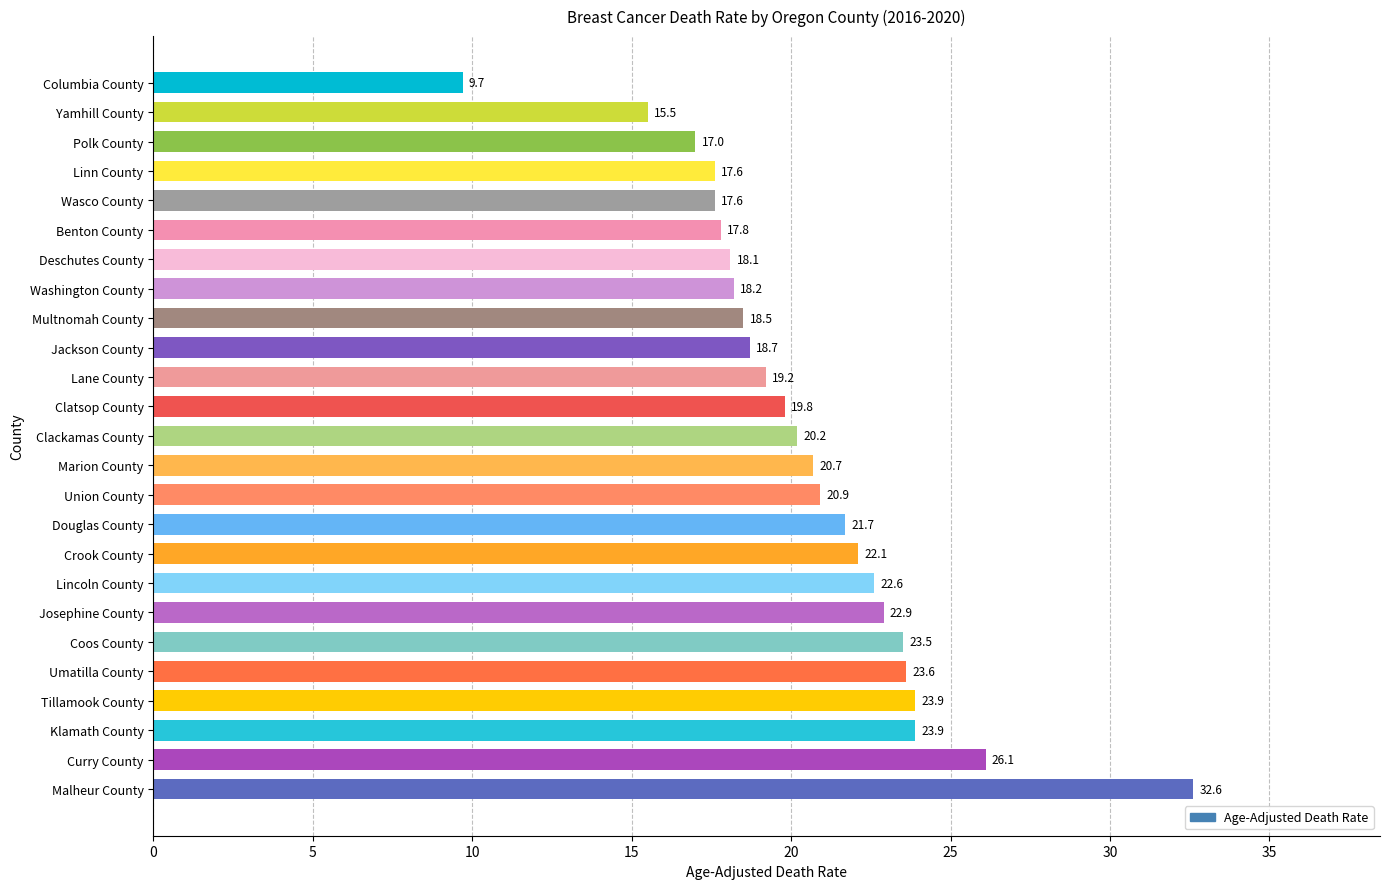

Between Polk County and Curry County, which is larger?

Curry County